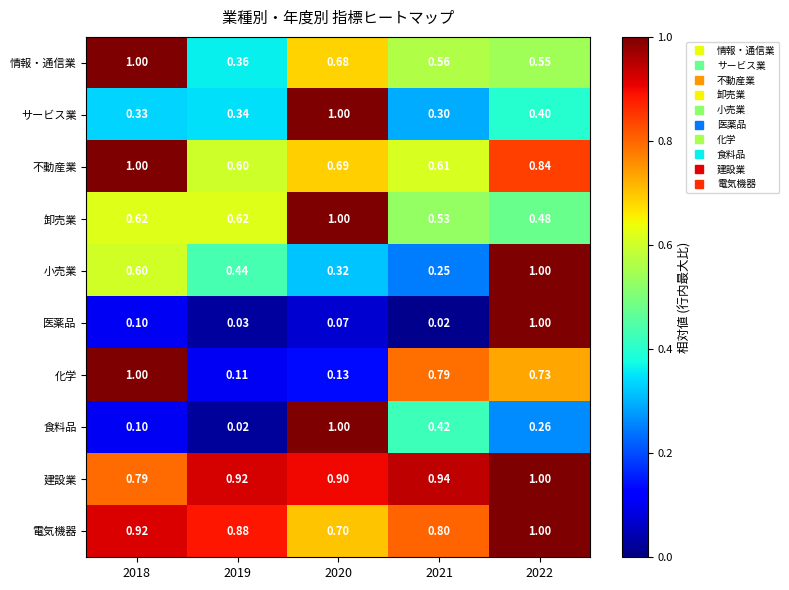

Is the value of 医薬品 at 2021 greater than the value of 建設業 at 2021?

No